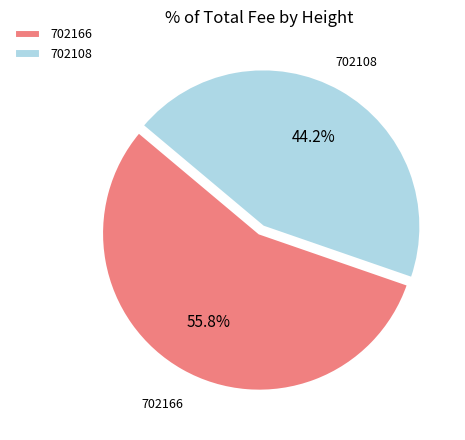

To the nearest percent, what percentage of the pie is 702166?

56%